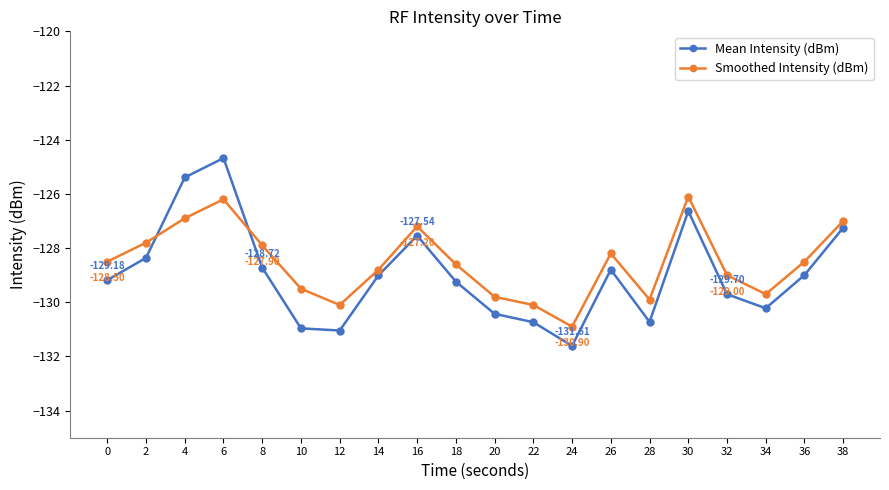

Rank the series by their maximum value, from lowest to highest.

Smoothed Intensity (dBm), Mean Intensity (dBm)